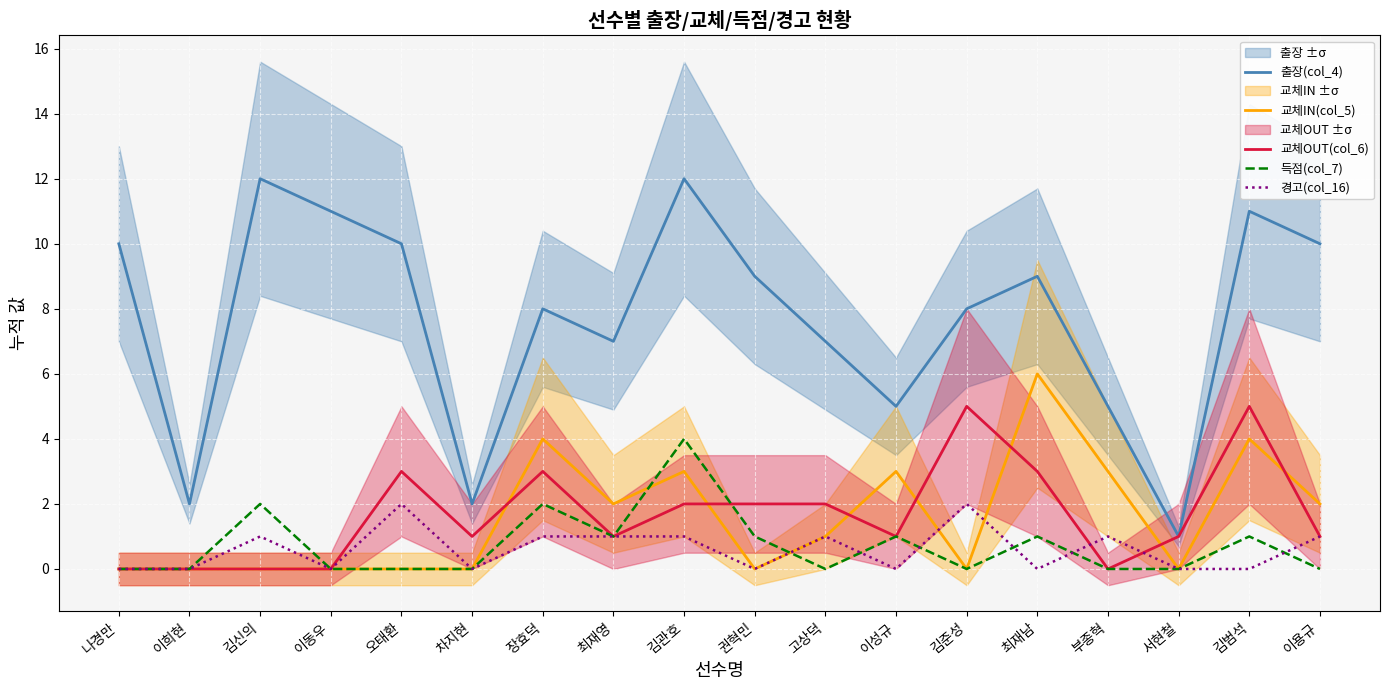

Which series changed the most between 오태환 and 최재영?

출장(col_4)